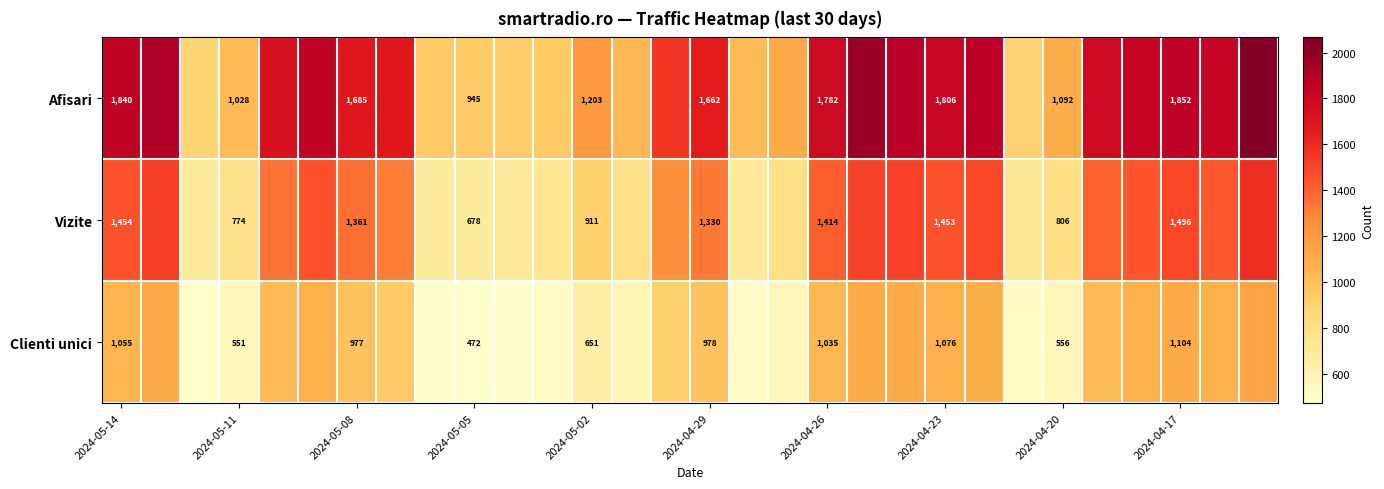

True or false: Vizite has a value of 1414 at 2024-04-26.

True